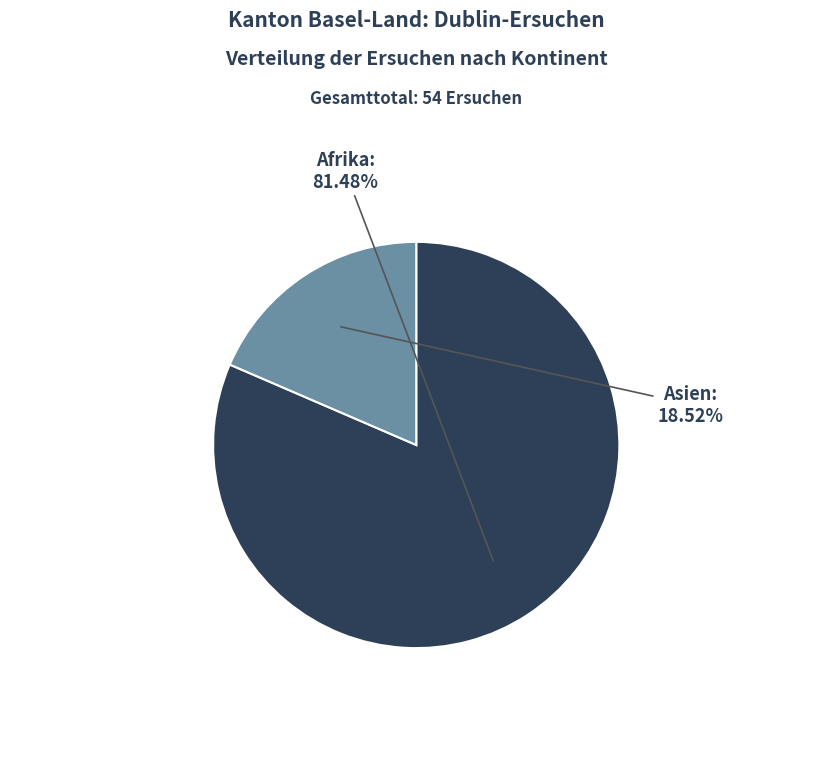

To the nearest percent, what is the average slice percentage?

50%